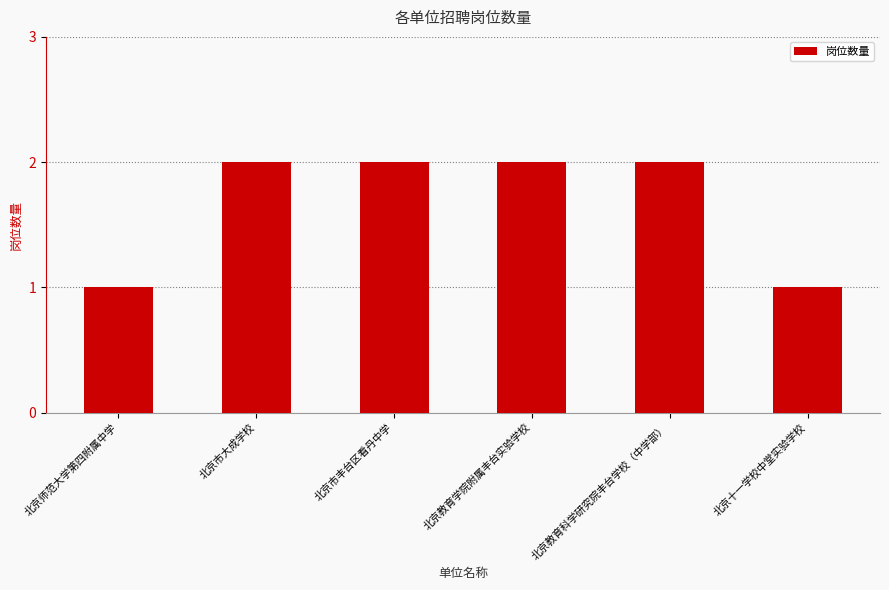

Reading right to left, transcribe all the data shown in this chart.

1	2	2	2	2	1